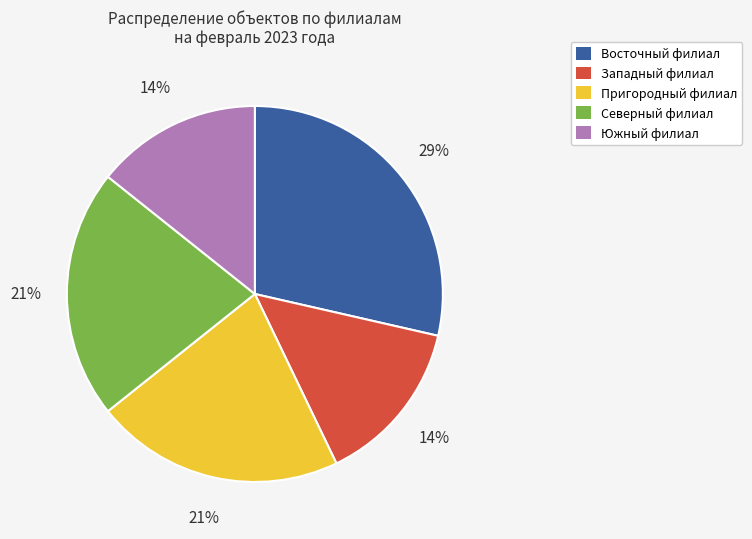

Is it true that Северный филиал is 31% of the pie?

False